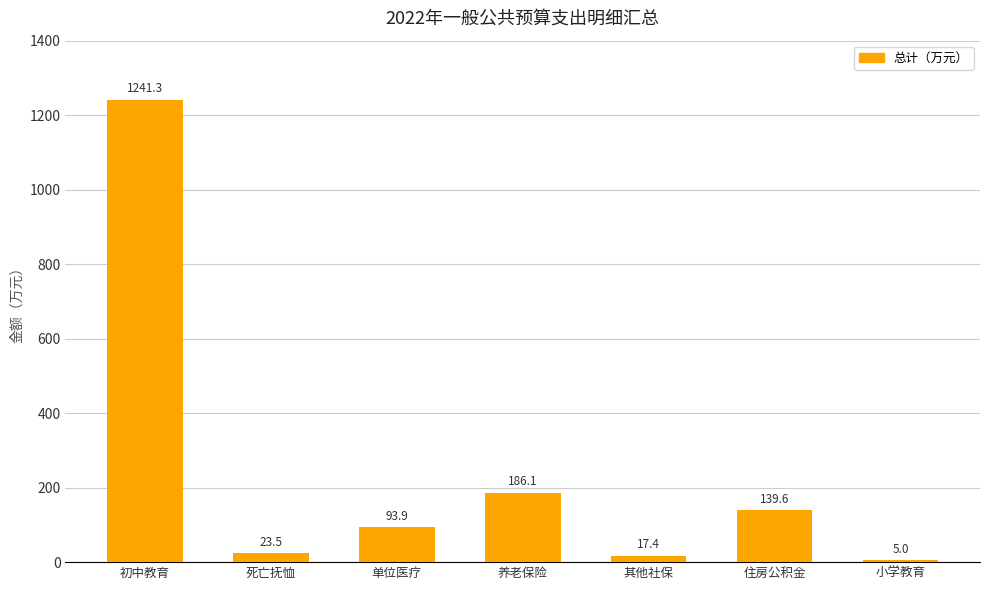

How many values exceed 93?

4